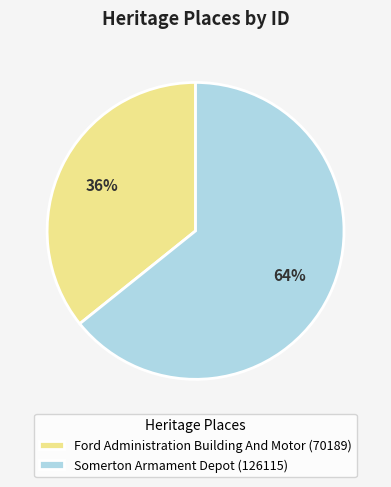

What percentage is the Ford Administration Building And Motor slice, to the nearest percent?

36%